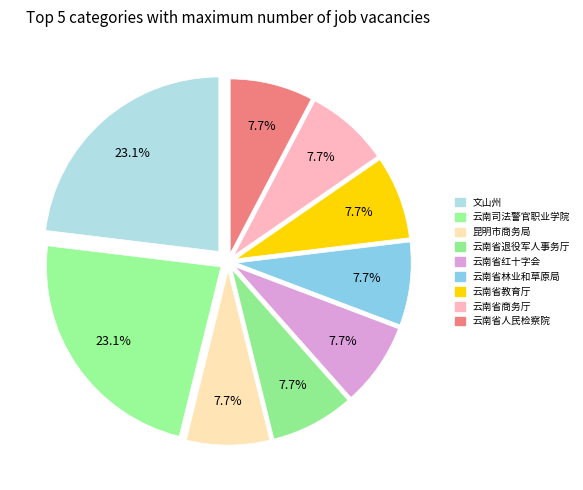

The 云南省退役军人事务厅 slice represents 1% of the pie. True or false?

False